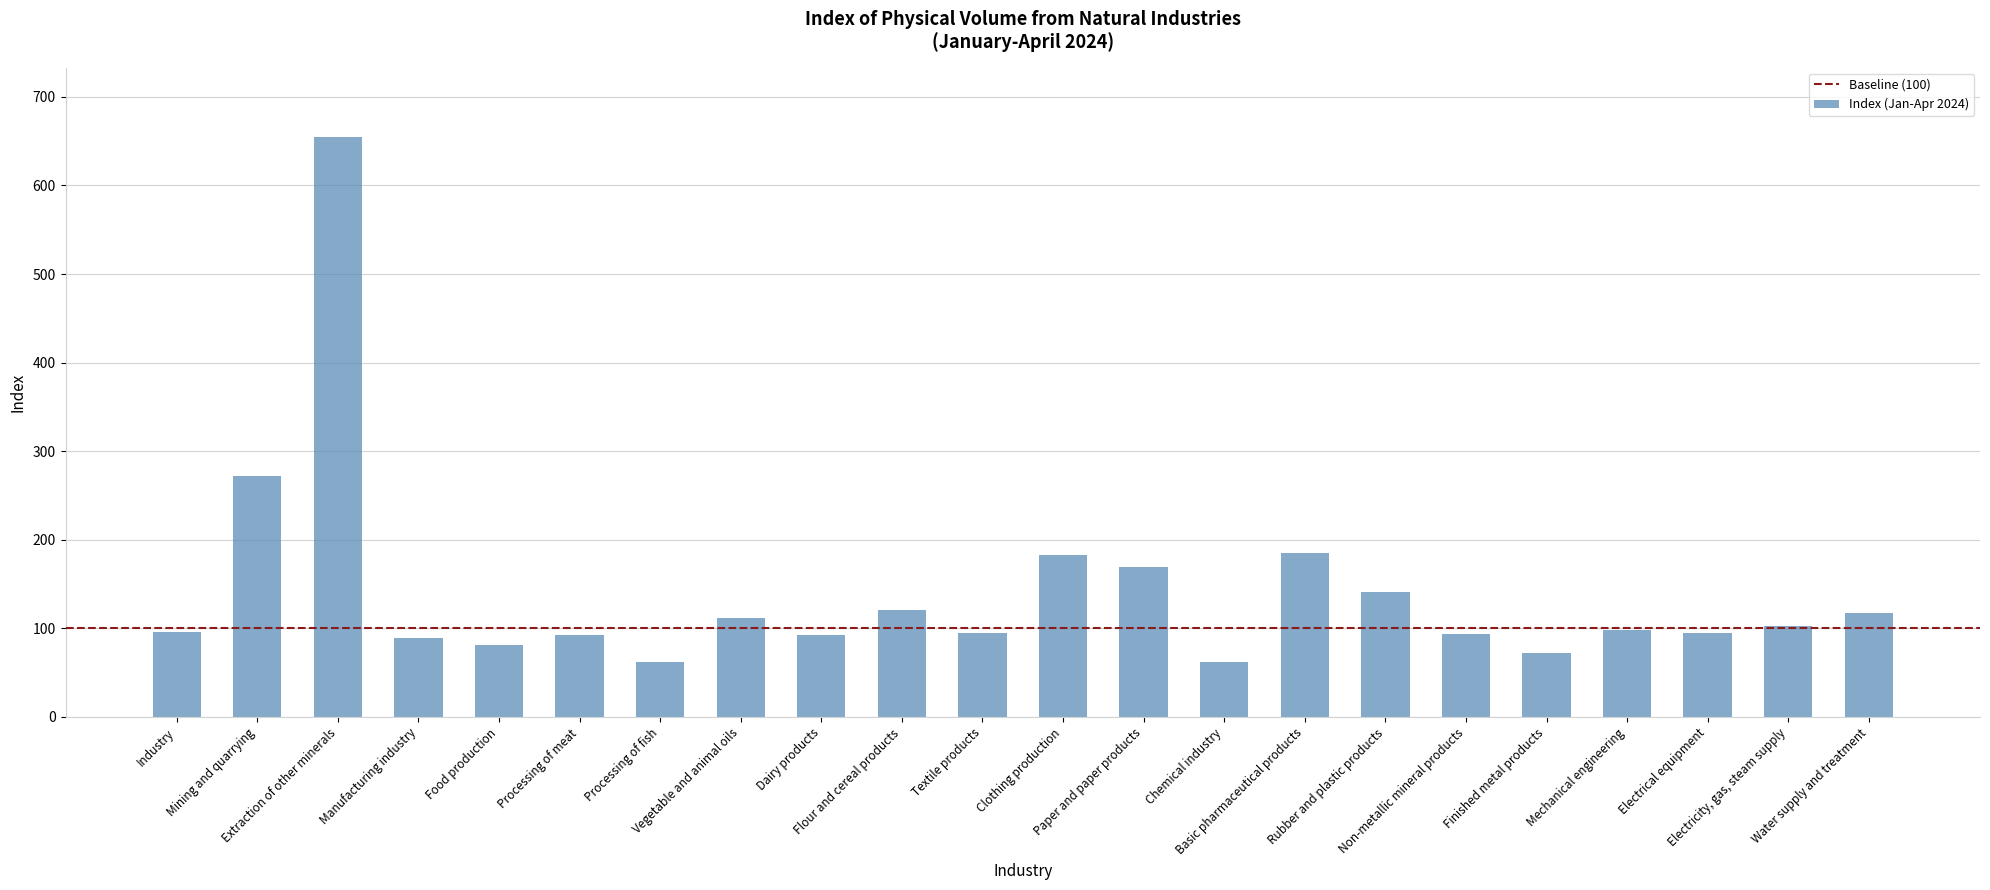

Is it true that the value at Basic pharmaceutical products is 185.4?

True